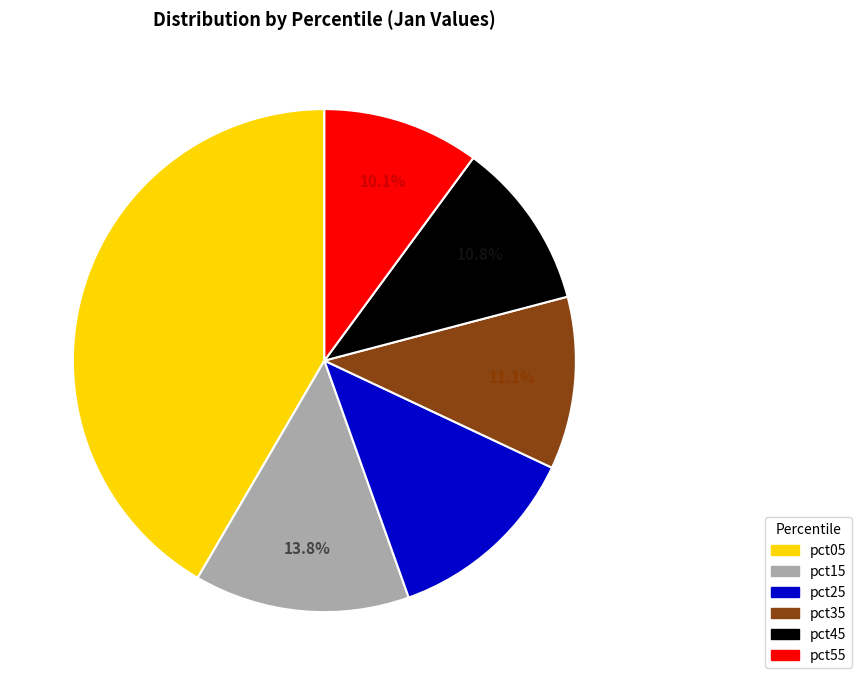

How many slices are in this pie chart?

6